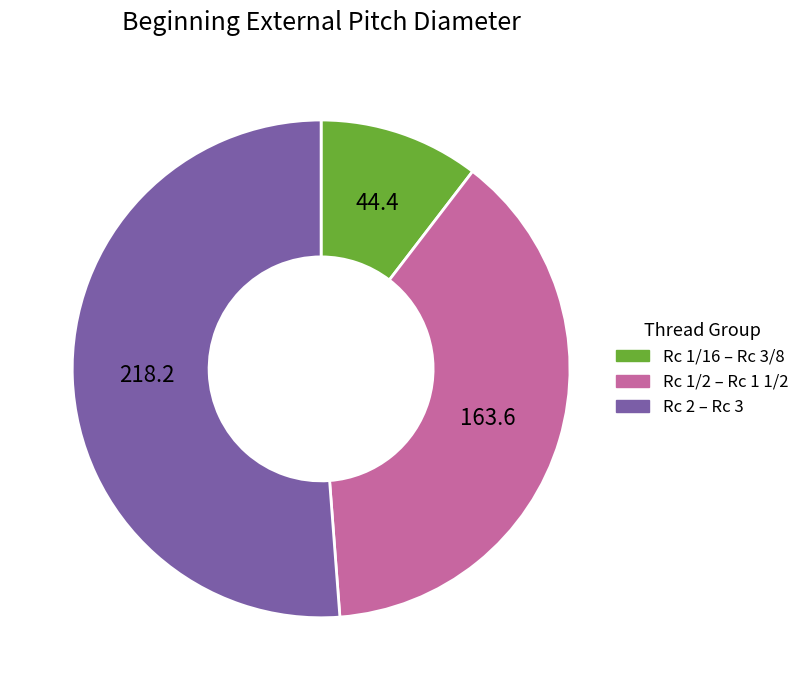

Is there a majority slice in this chart?

Yes